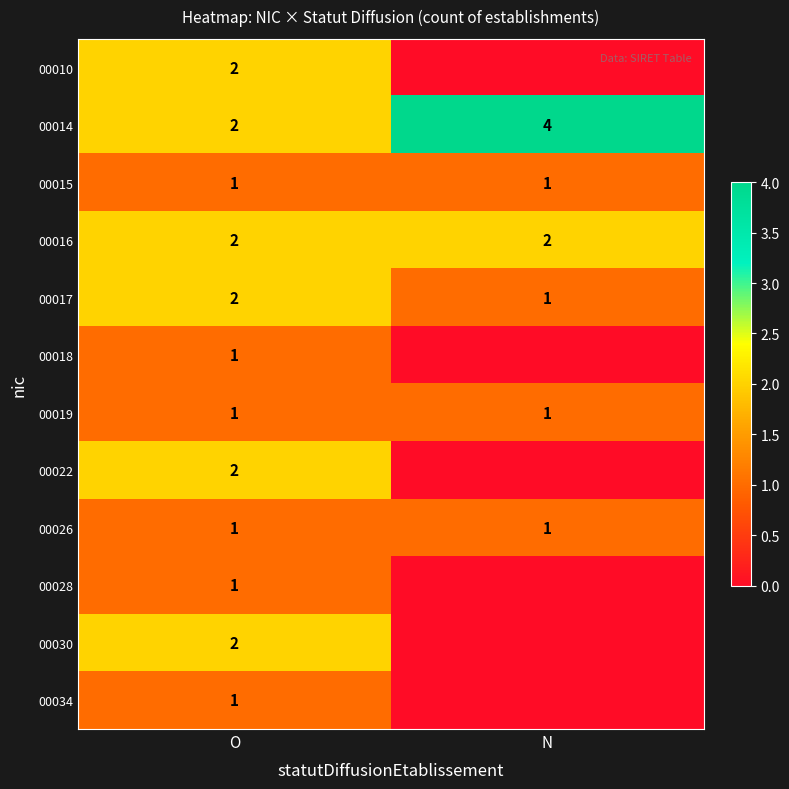

The value of 00017 at N is 1. True or false?

True